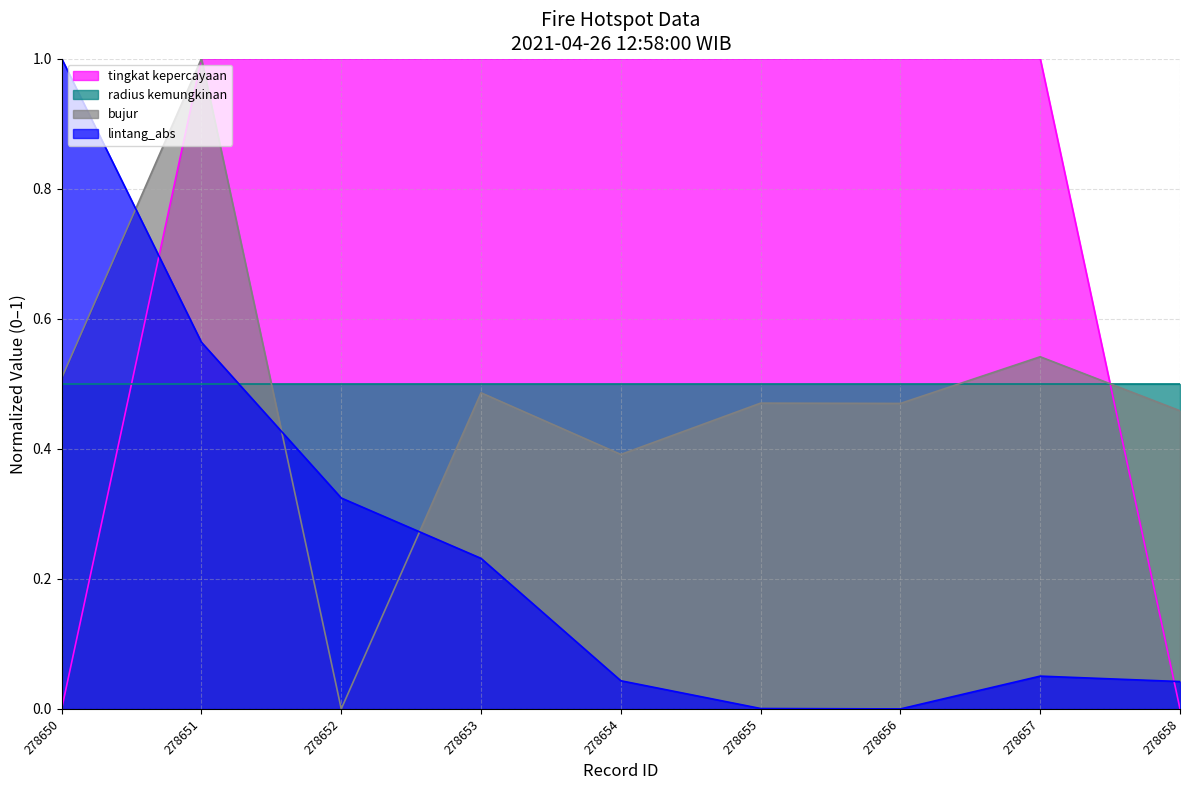

Is it true that bujur equals 0.5 at 278658?

True